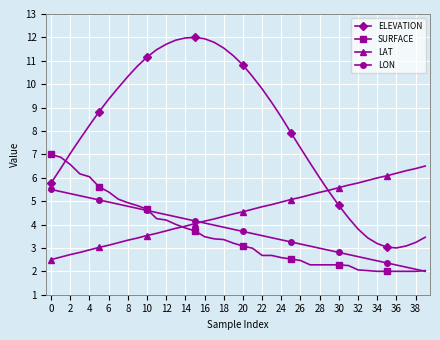

What are all the series names shown in the legend?

ELEVATION, SURFACE, LAT, LON